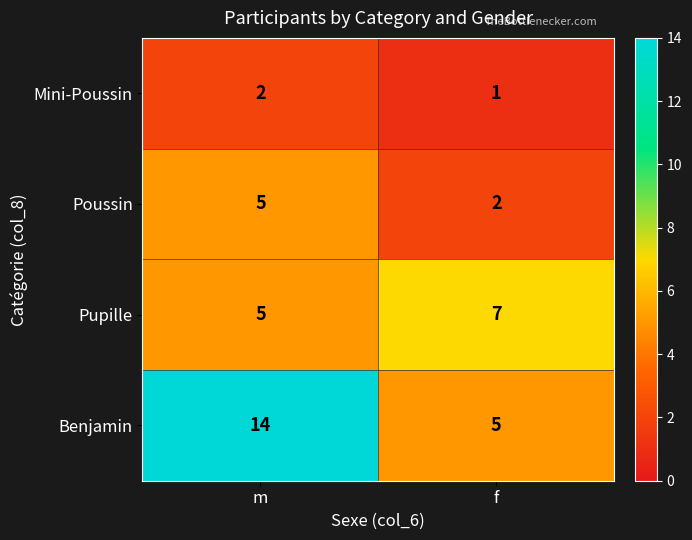

What is the sum of the Benjamin values at m and f?

19